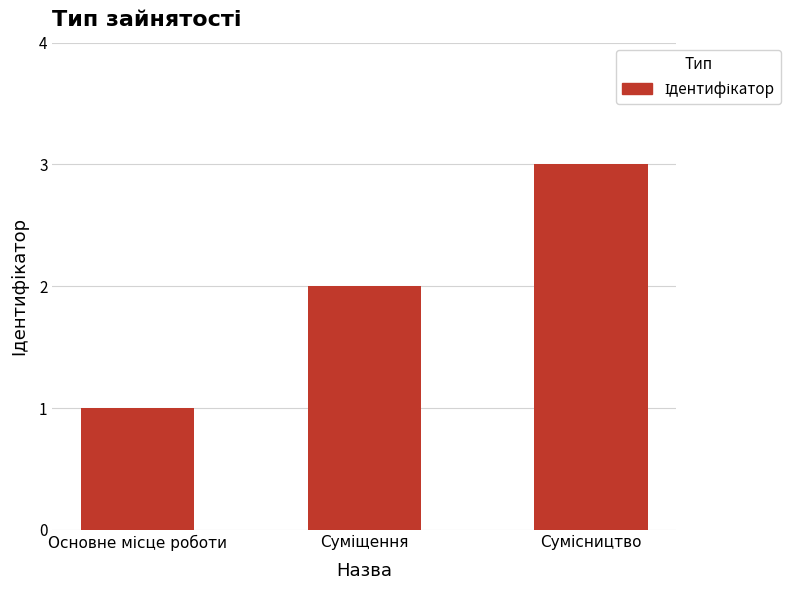

What is the sum of all values?

6